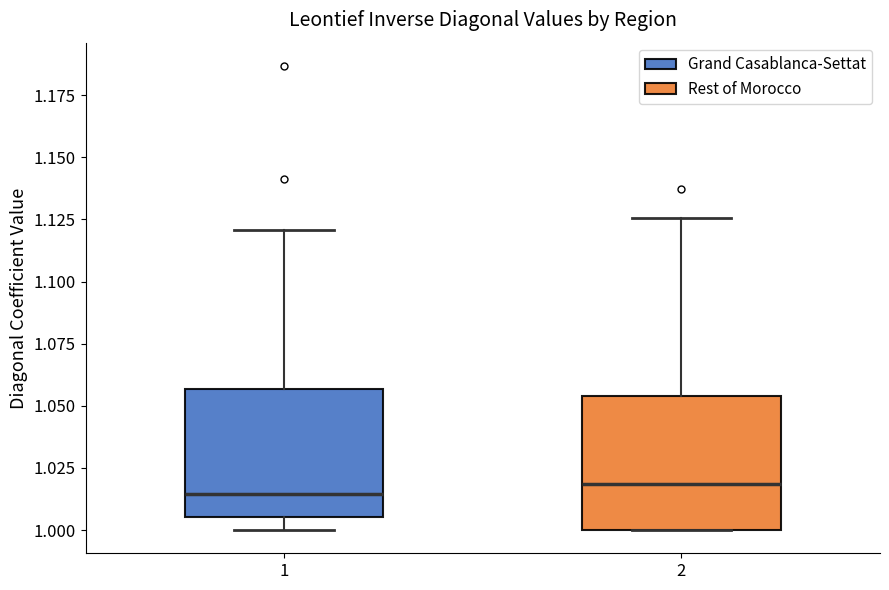

Reading left to right, read every box against the y-axis: the position of its median line, the range the box covers, and the ends of its whiskers. The values are not printed on the chart, so give them approximately, as read against the axis.

1: median 1.015, box 1.005 to 1.055, whiskers 1.000 to 1.120
2: median 1.020, box 1.000 to 1.055, whiskers 1.000 to 1.125